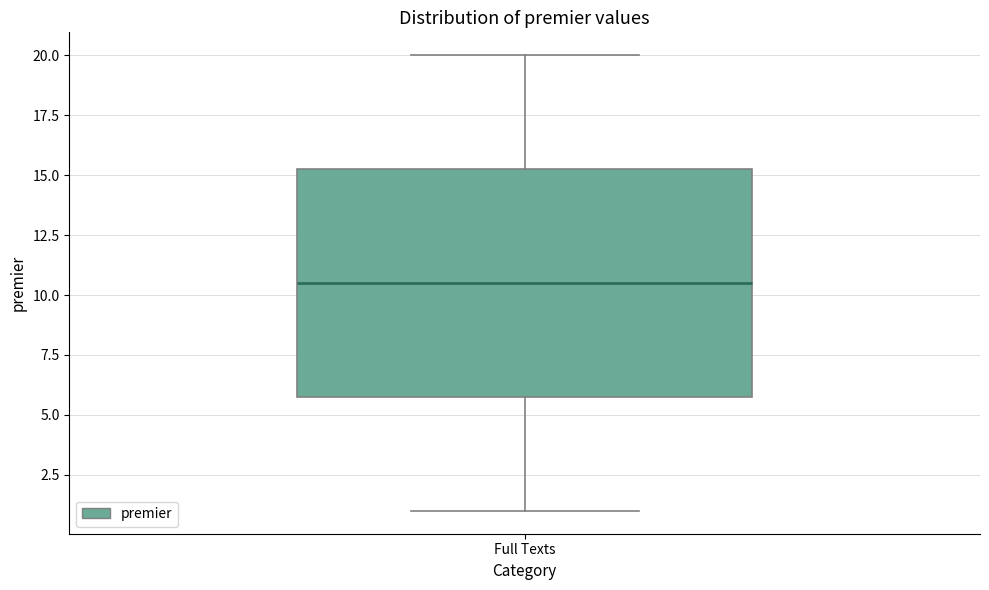

Where does the lower whisker of the box for Full Texts end on the y-axis? The values are not printed on the chart, so give them approximately, as read against the axis.

1.0